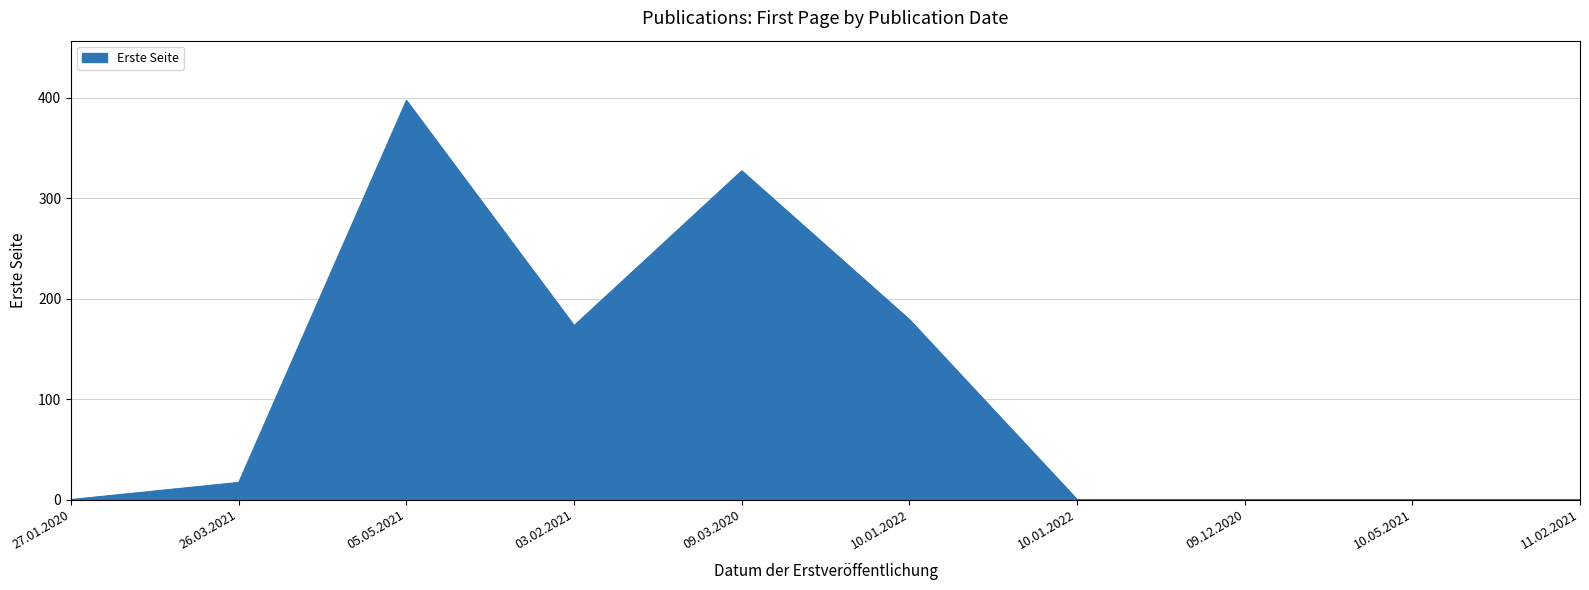

Does the chart display data point markers on the line(s)?

No